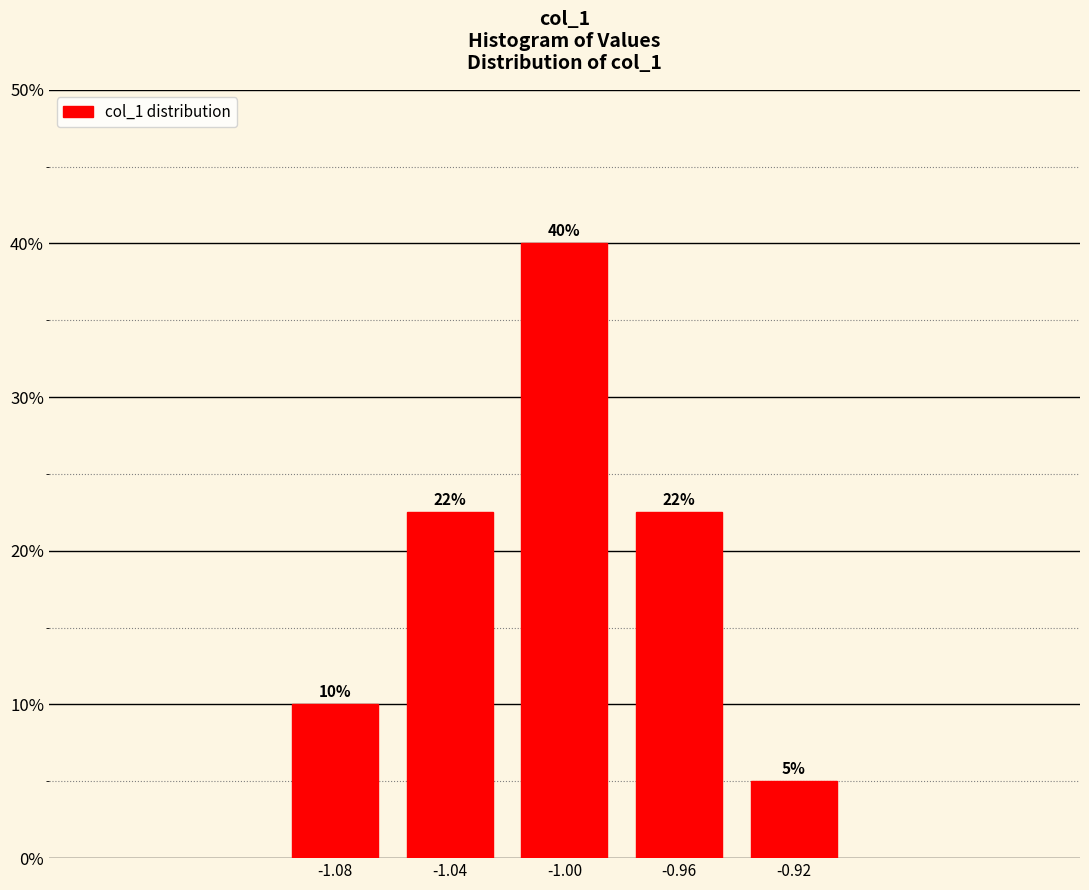

Approximately how many times larger is the value at -0.96 compared to -1.00?

0.6